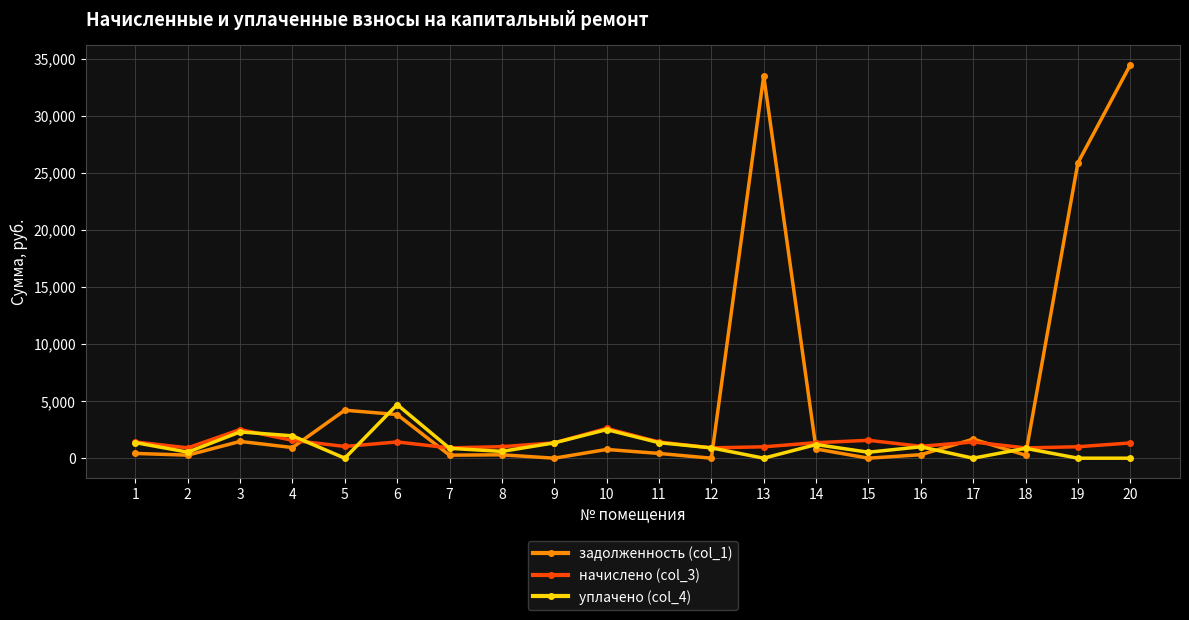

At which category is the sum across all series the highest?

20